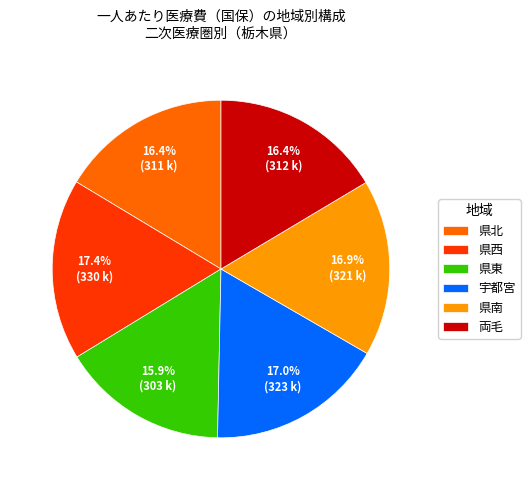

What is the total percentage of 県東 and 県南?

32.8%